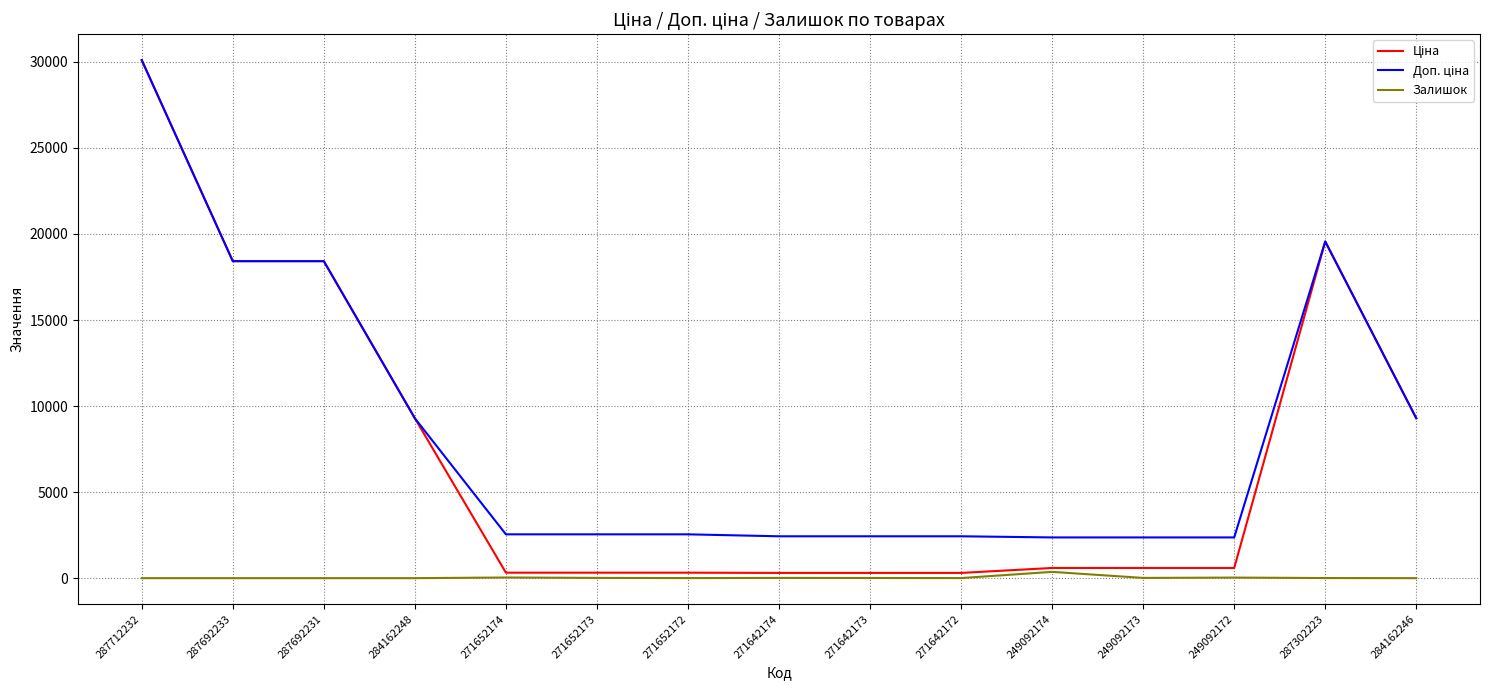

The Залишок series shows 0.0 at 284162248. True or false?

True